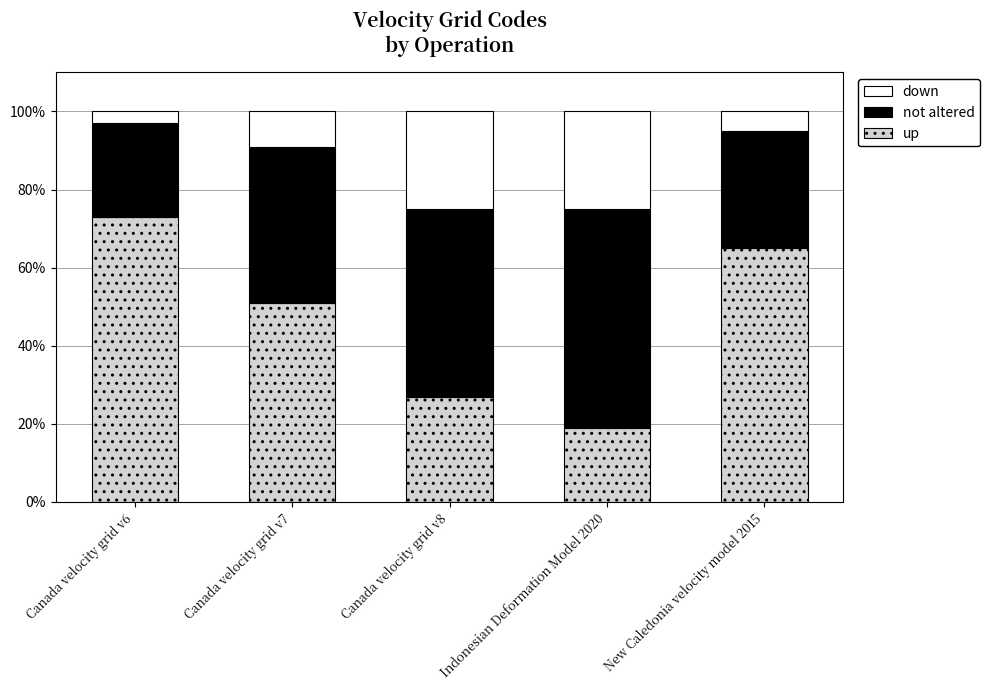

Where is up nearest to the value 46?

Canada velocity grid v7